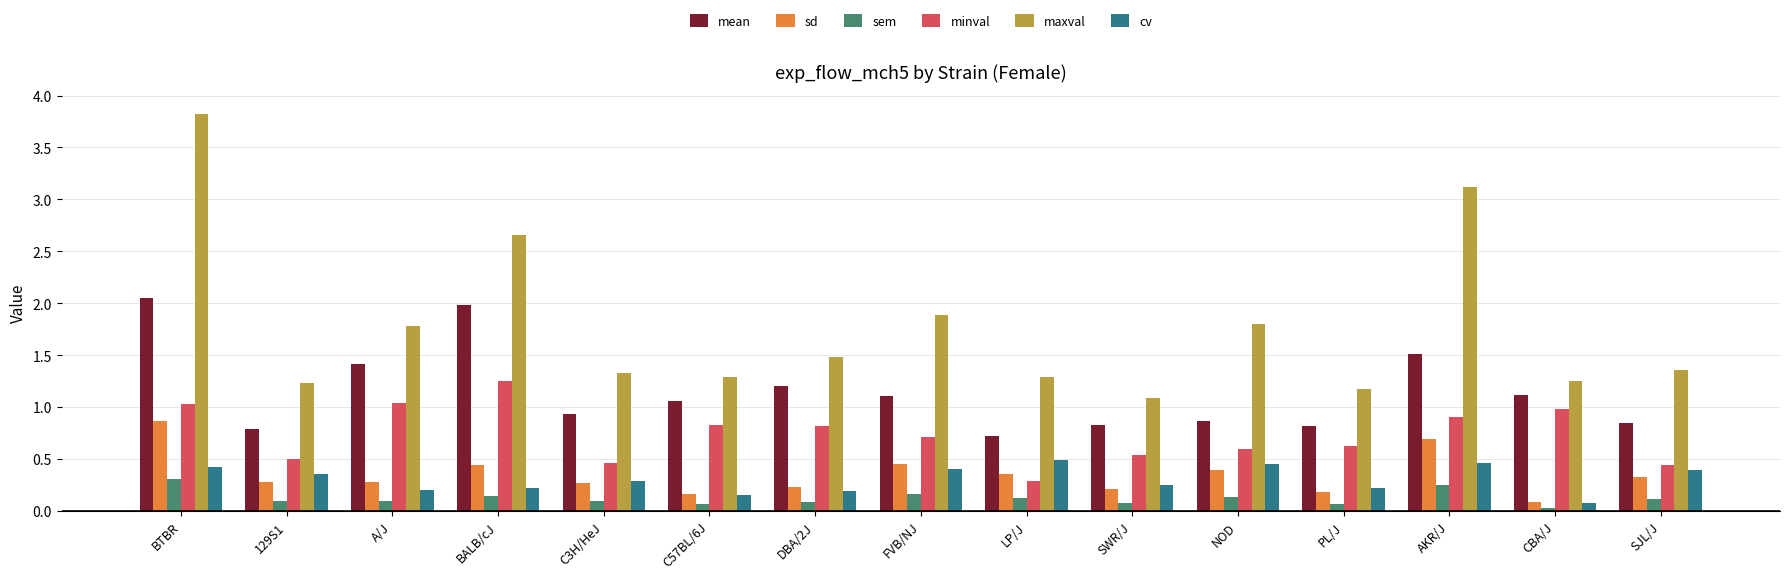

Which series has the largest range (max minus min)?

maxval